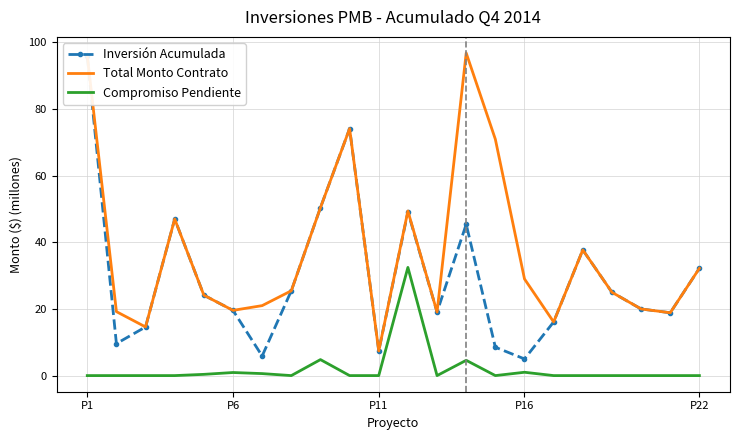

What are all the series names shown in the legend?

Inversión Acumulada, Total Monto Contrato, Compromiso Pendiente